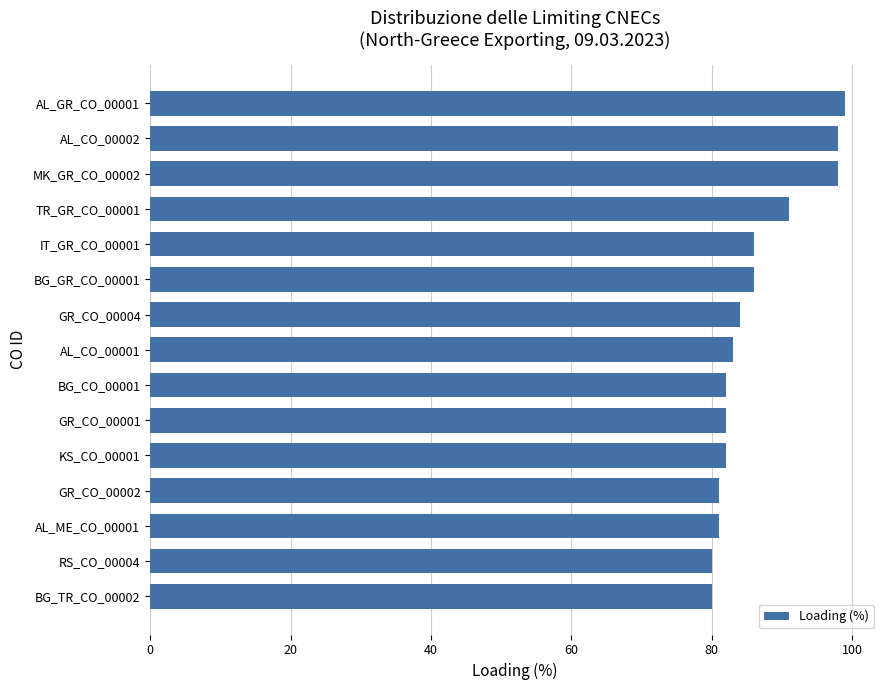

Reading bottom to top, what are all the values shown in this chart?

BG_TR_CO_00002=80	RS_CO_00004=80	AL_ME_CO_00001=81	GR_CO_00002=81	KS_CO_00001=82	GR_CO_00001=82	BG_CO_00001=82	AL_CO_00001=83	GR_CO_00004=84	BG_GR_CO_00001=86	IT_GR_CO_00001=86	TR_GR_CO_00001=91	MK_GR_CO_00002=98	AL_CO_00002=98	AL_GR_CO_00001=99